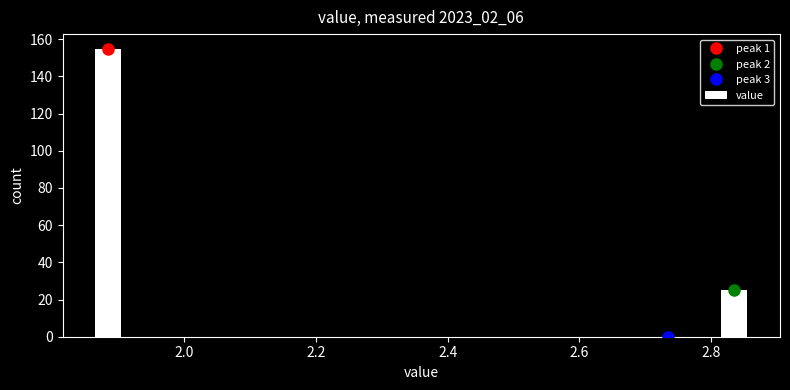

Around what value on the x-axis is the tallest bar? Give the approximate position of its centre, as read against the axis.

1.88